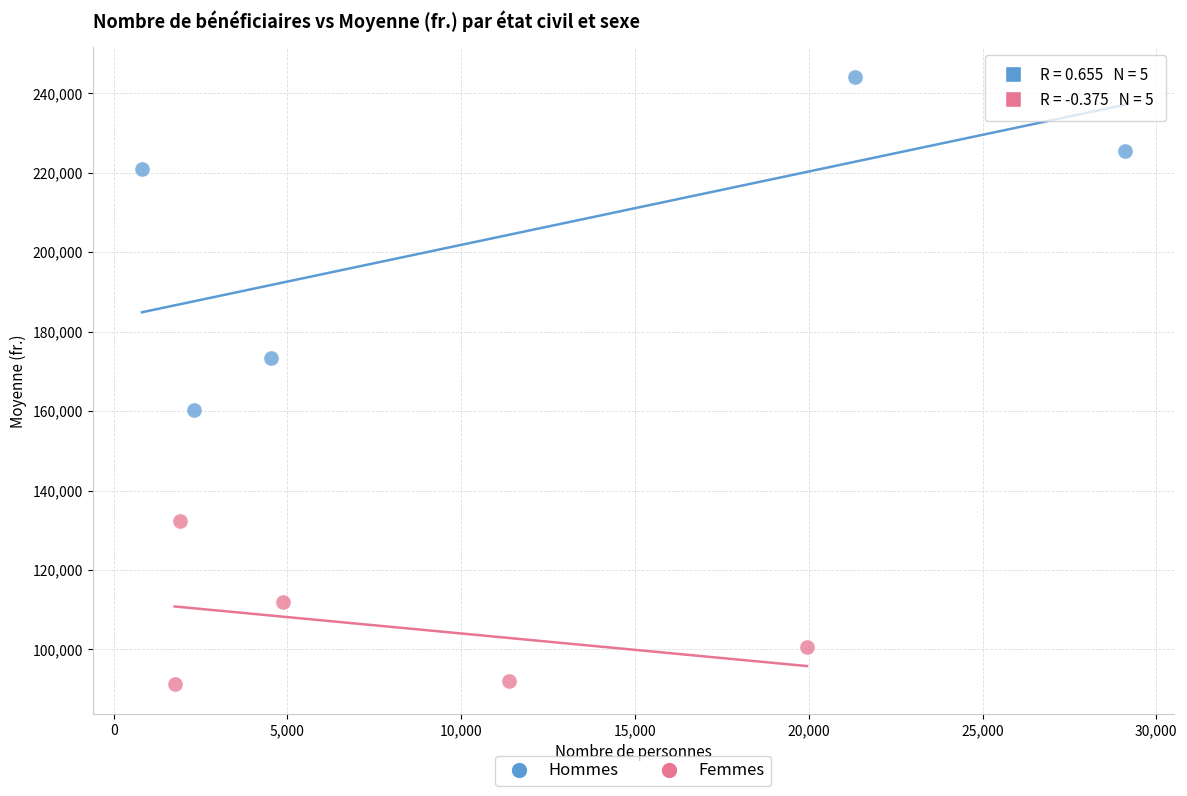

Which series contains the highest Y value?

Hommes